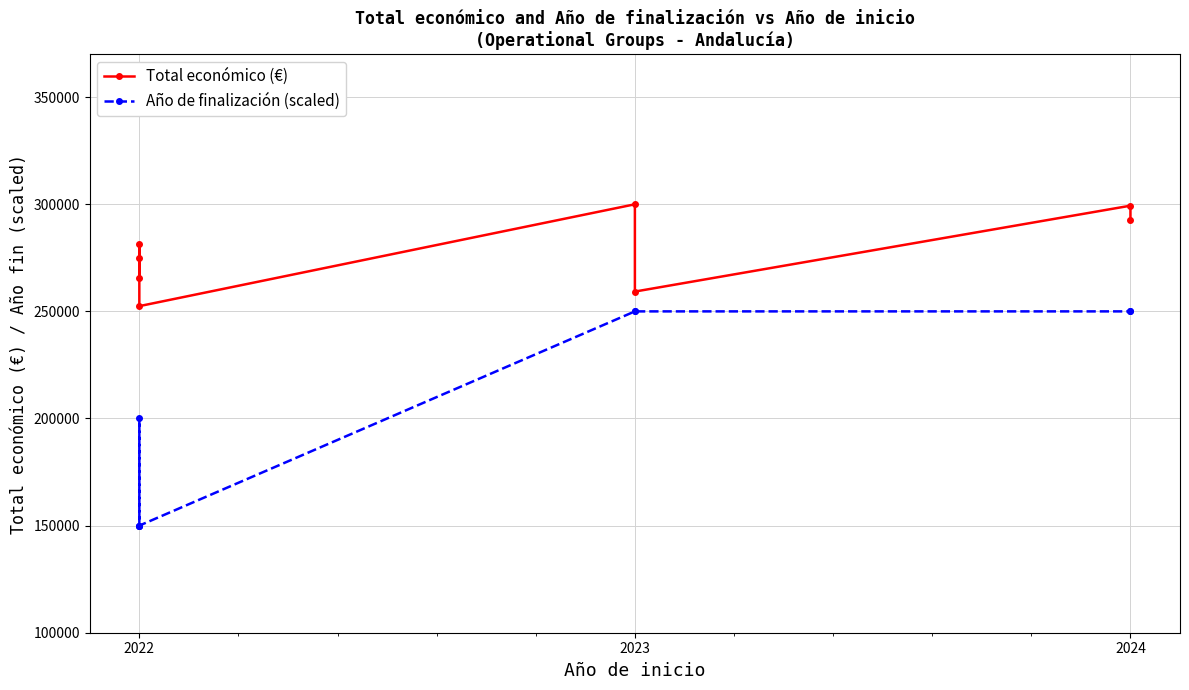

True or false: Año de finalización (scaled) and Total económico (€) cross at least once.

False